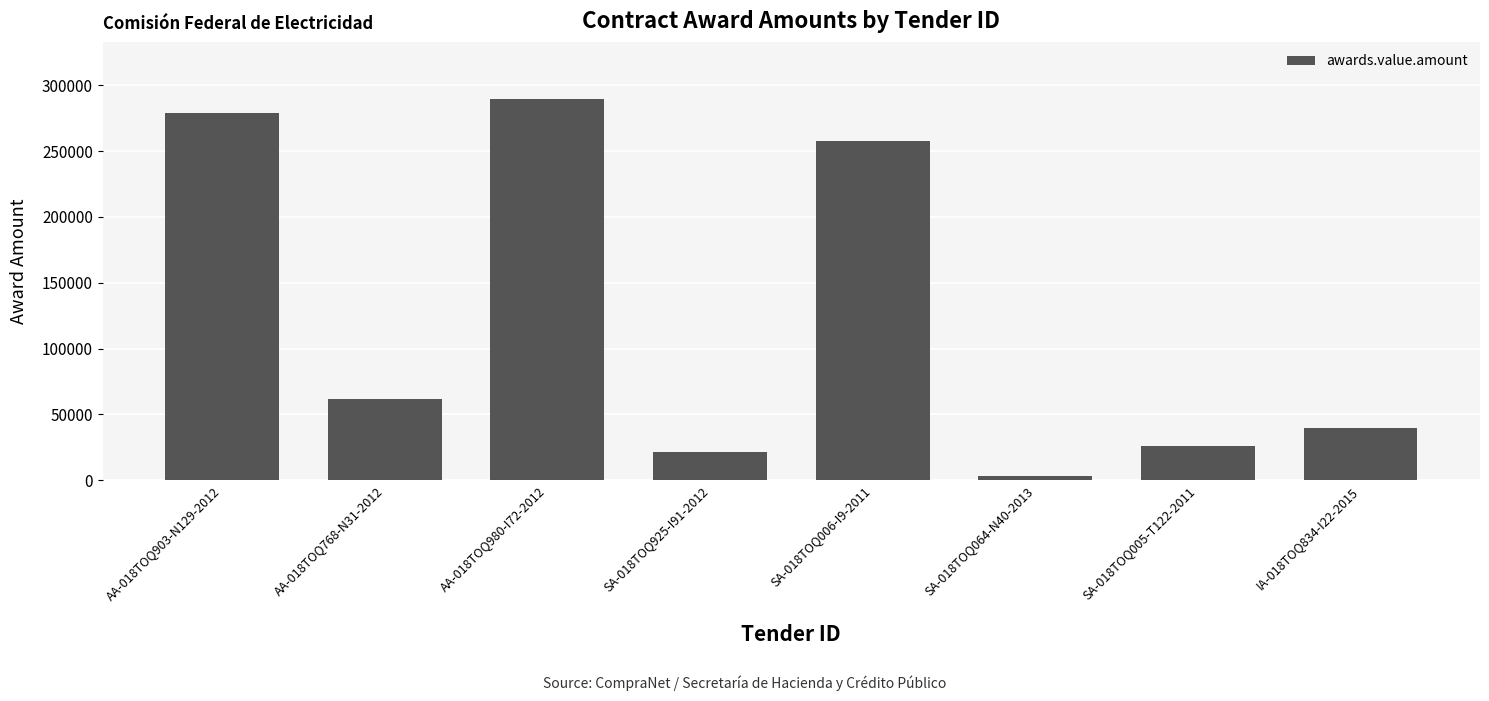

What is the change in value from SA-018TOQ064-N40-2013 to SA-018TOQ005-T122-2011?

+22868